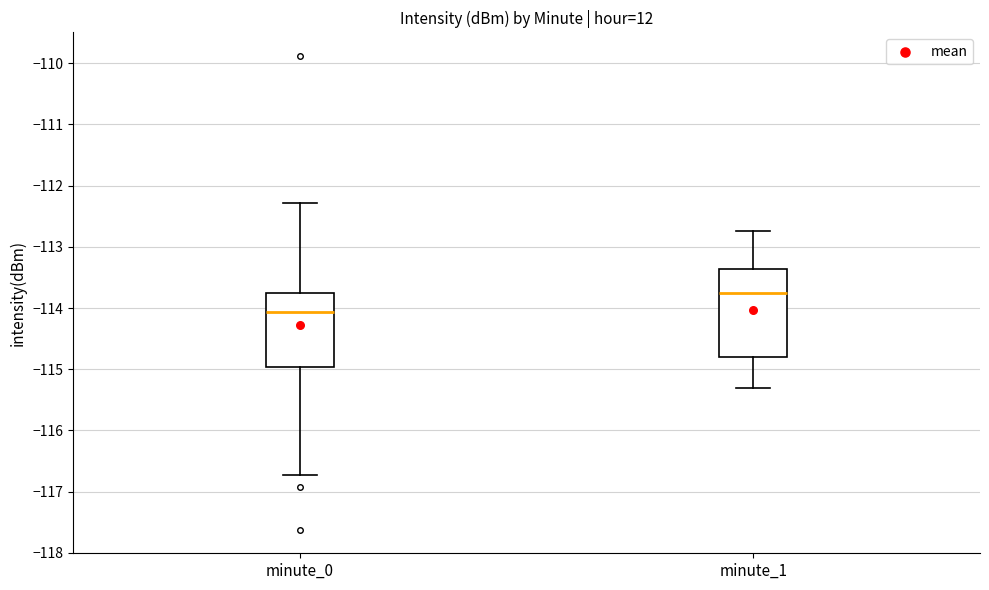

Which box has the highest median line?

minute_1